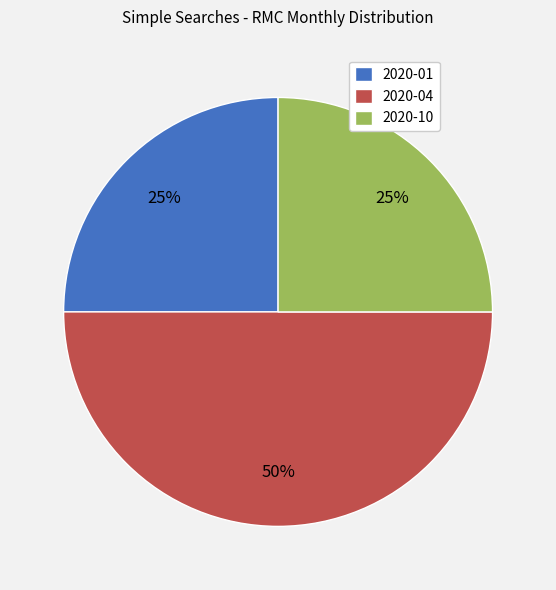

Which category has the biggest portion of the pie?

2020-04